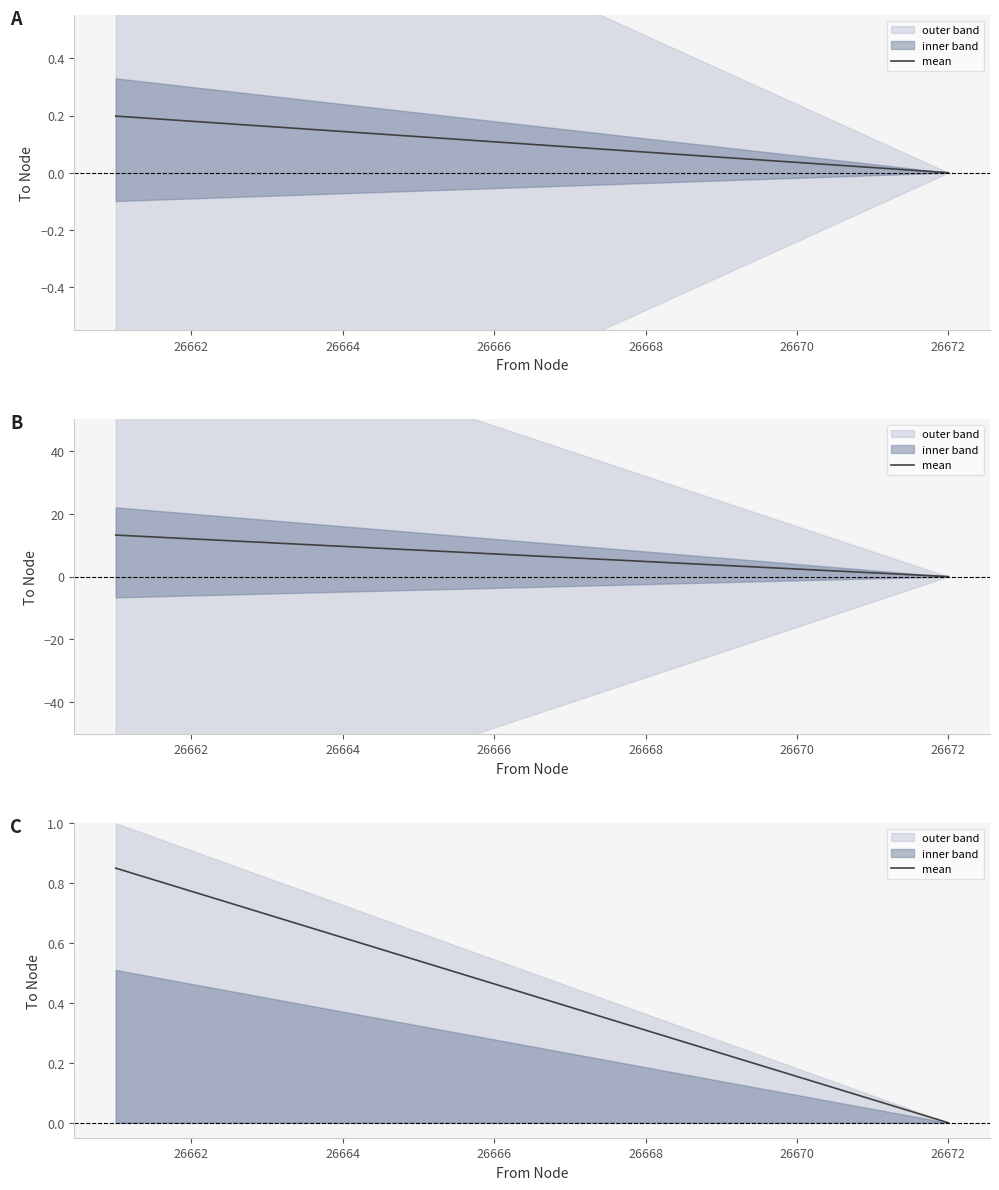

Is this an area chart (filled region under the line)?

No